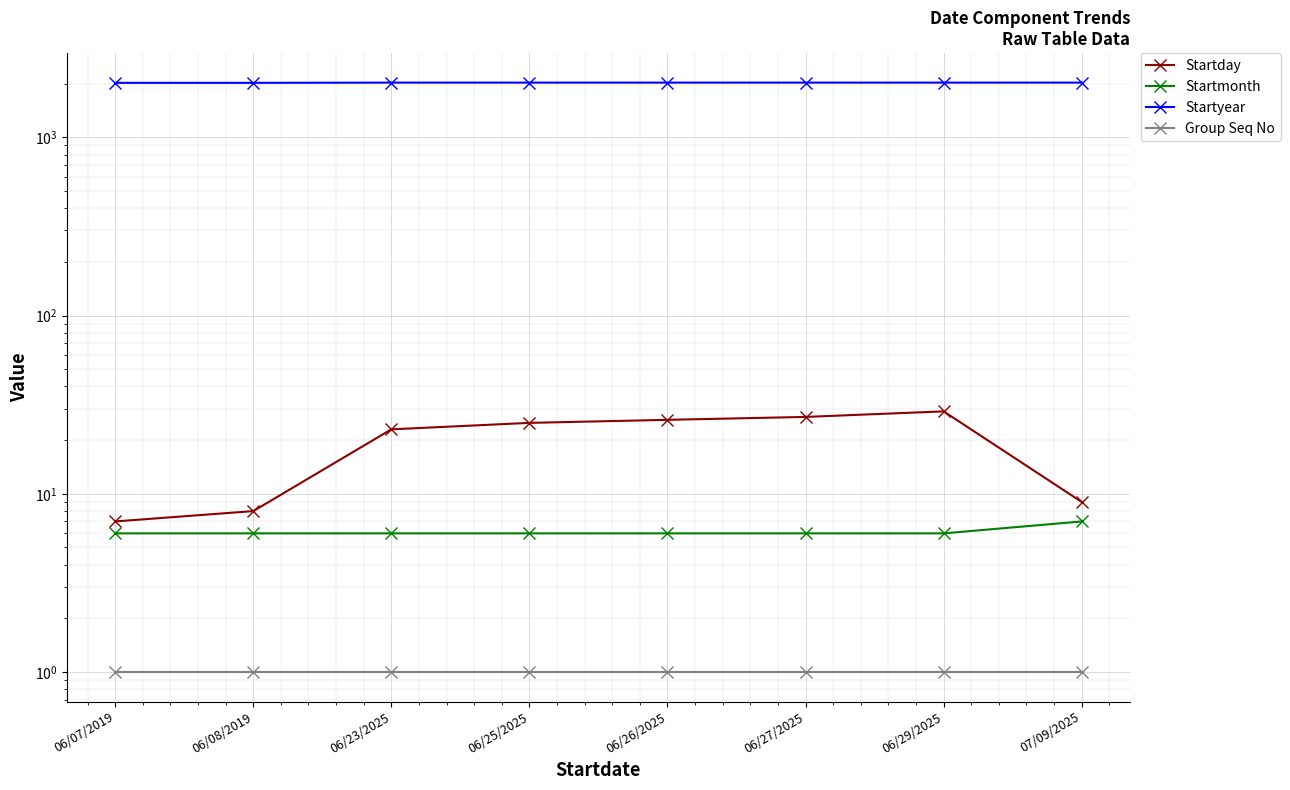

The Startyear series shows 2025 at 07/09/2025. True or false?

True